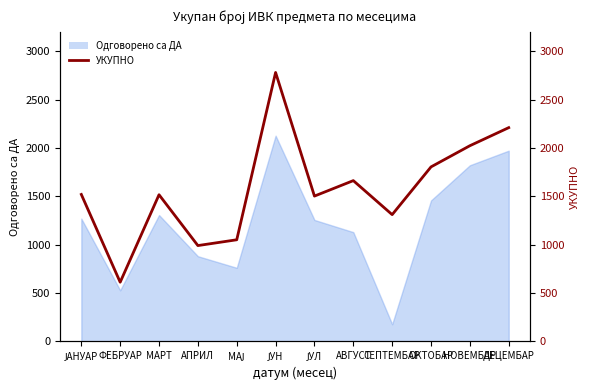

Approximately how many times larger is the value at СЕПТЕМБАР compared to ДЕЦЕМБАР?

0.6